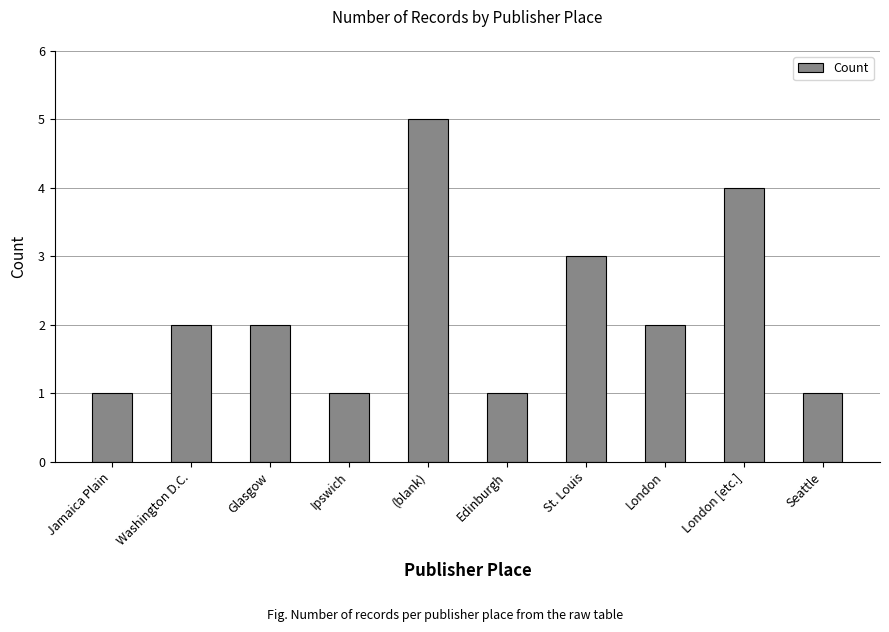

What is the average value?

2